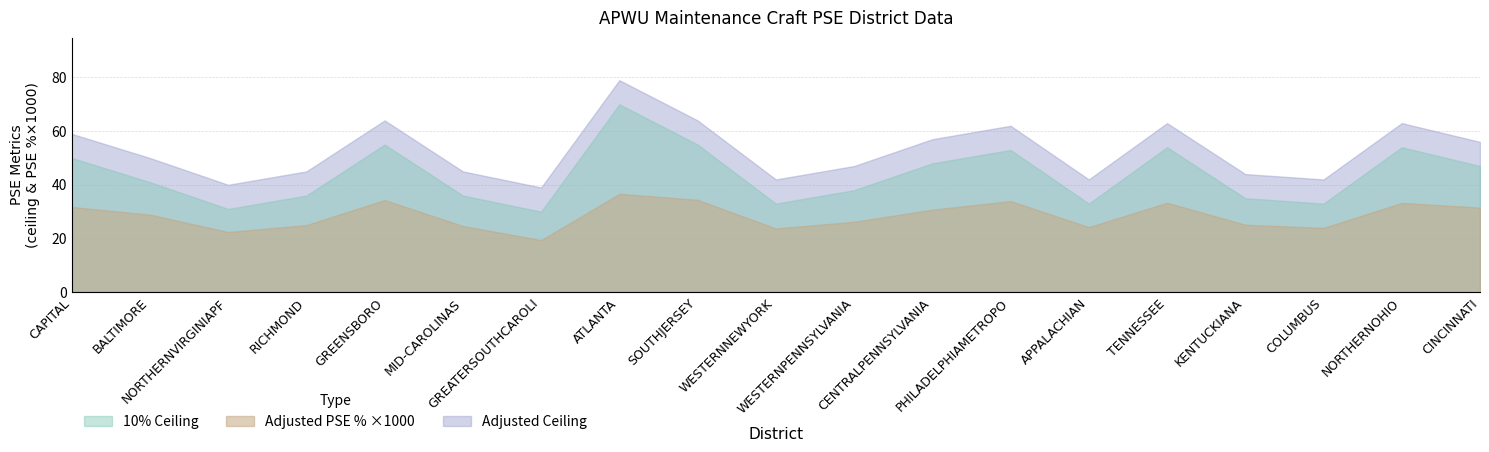

The value of Adjusted PSE % at MID-CAROLINAS is 0.0. True or false?

True